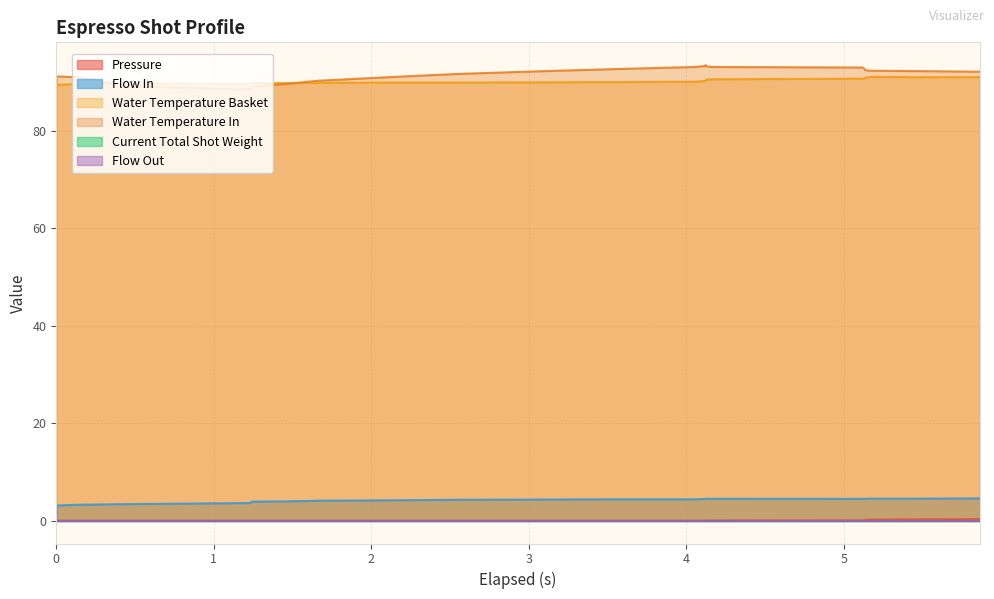

Which series has the largest total across all categories?

water_temperature_in